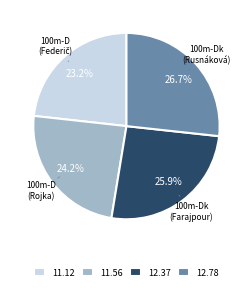

Approximately how many times larger is the value at 12.37 compared to 12.78?

1.0